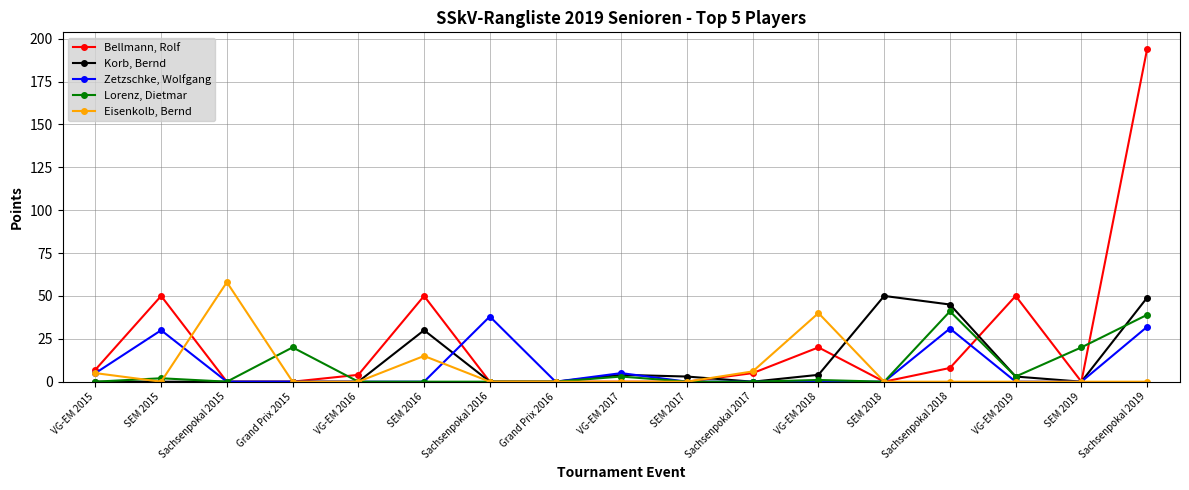

What is the highest value of the Bellmann, Rolf series?

194